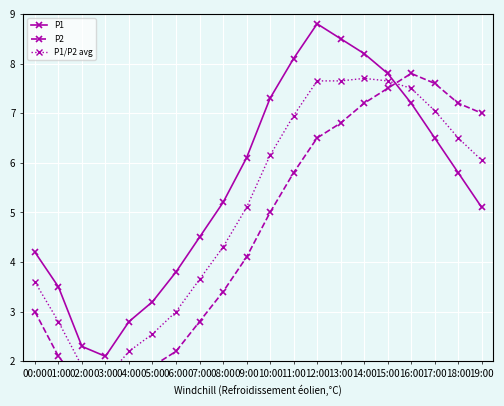

At which label does P1 reach its peak?

12:00